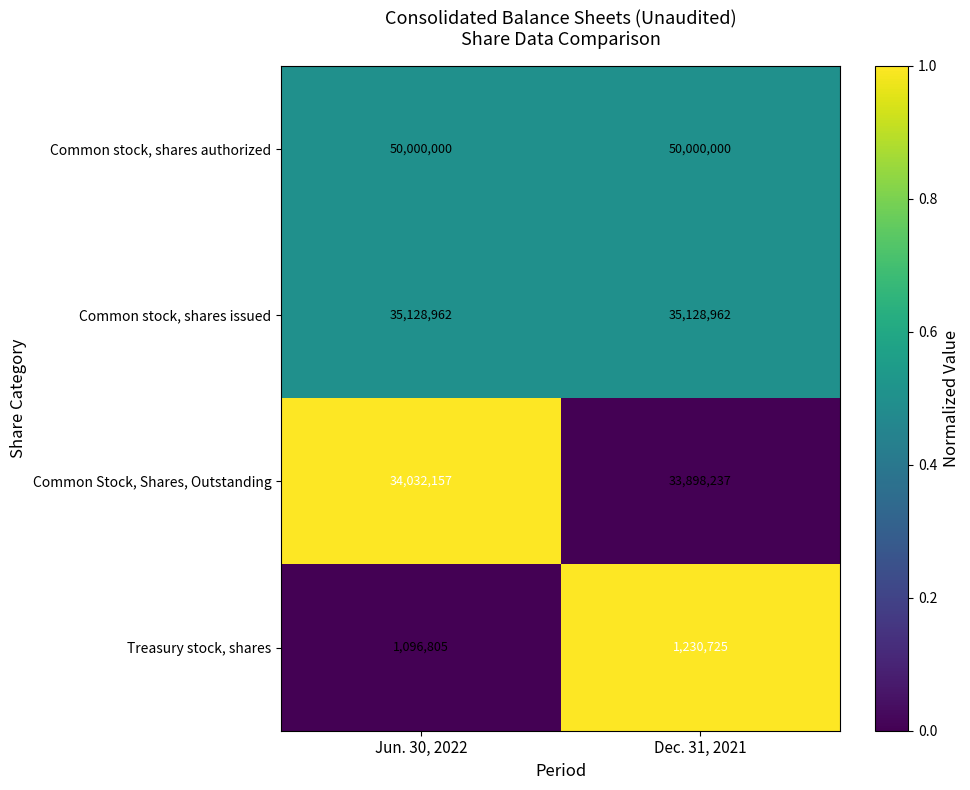

What is the total value across all series at Jun. 30, 2022?

120257924